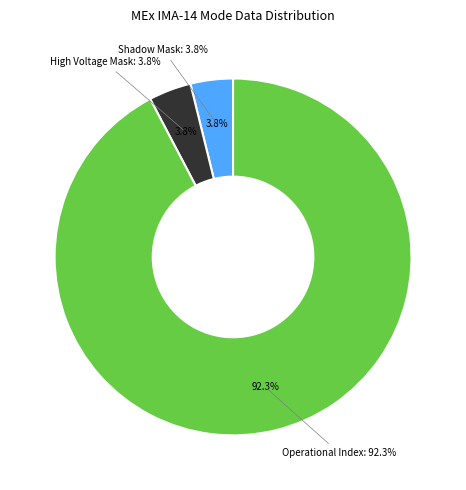

Which slice is the largest?

Operational Index